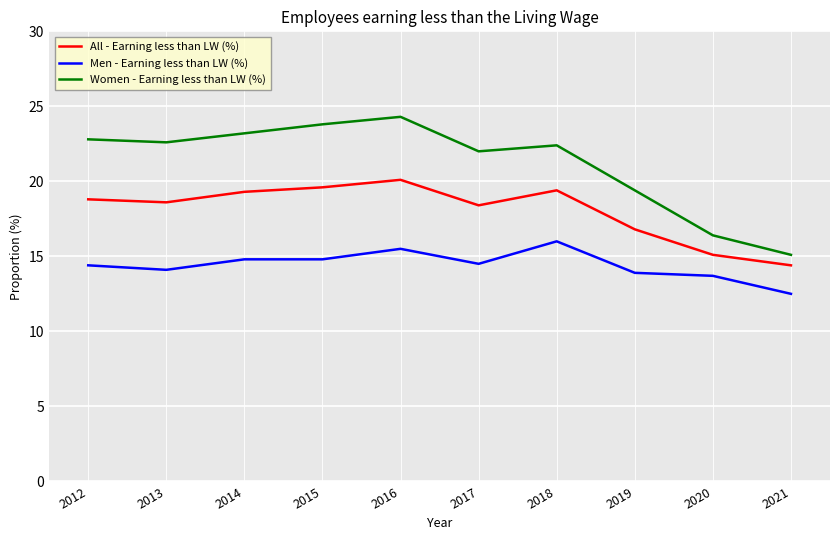

List the series in order of their peak value, highest first.

Women - Earning less than LW (%), All - Earning less than LW (%), Men - Earning less than LW (%)